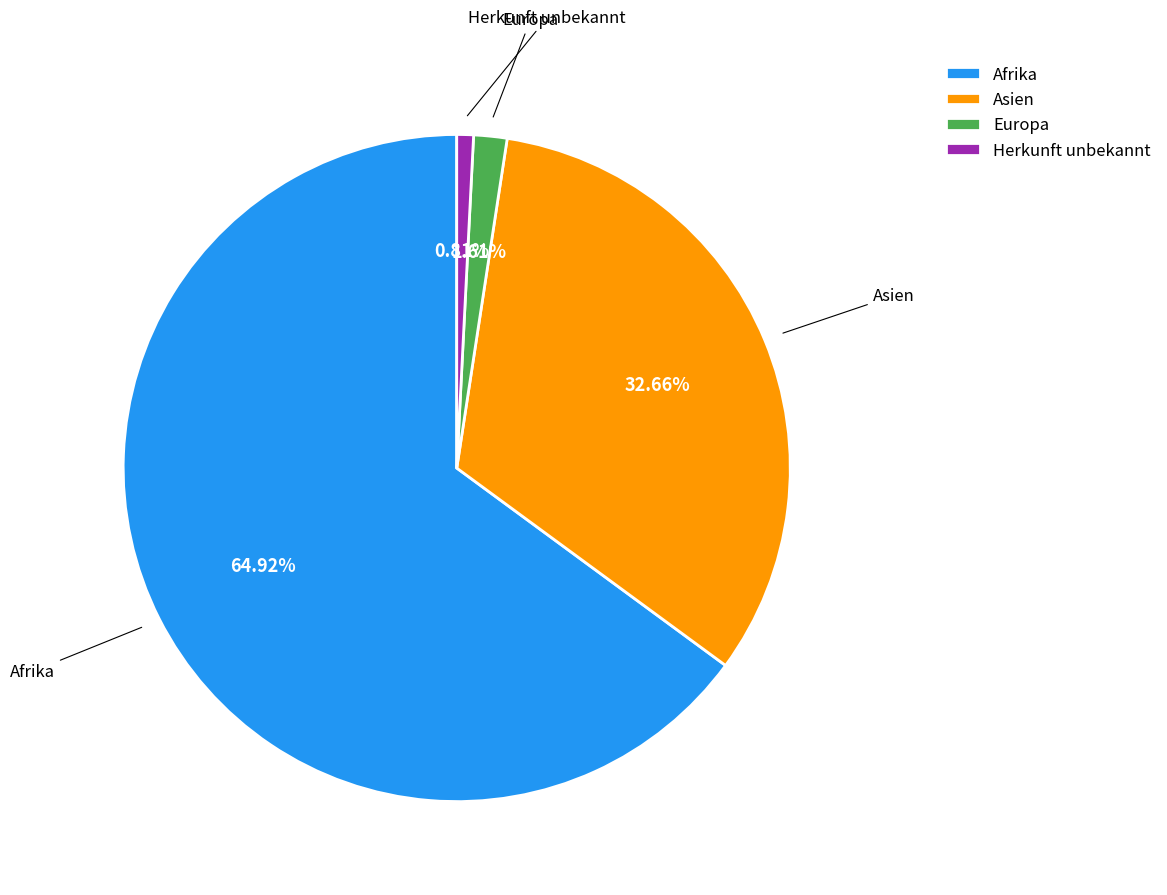

How many slices are in this pie chart?

4